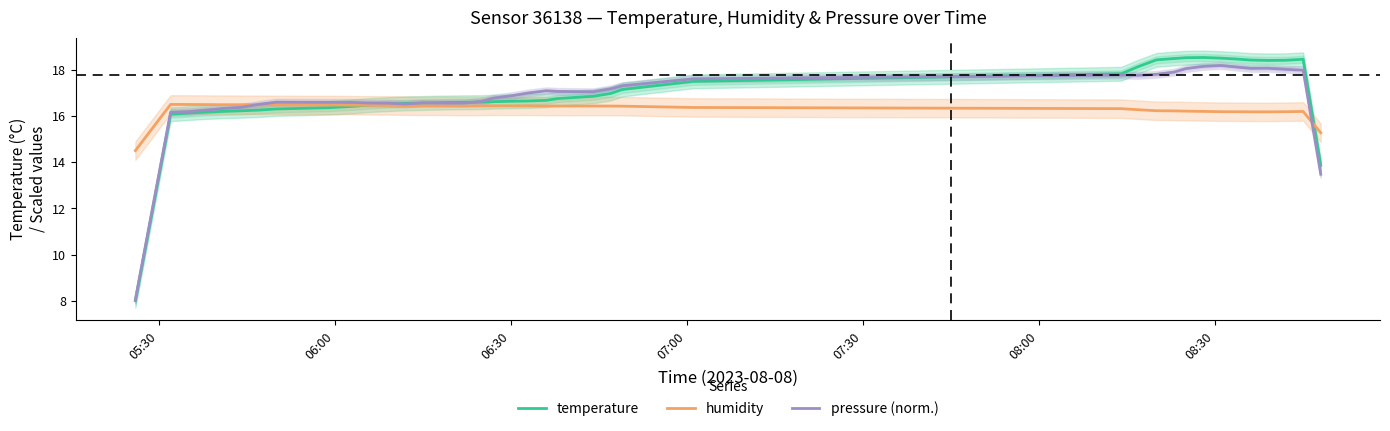

Does the chart display data point markers on the line(s)?

No